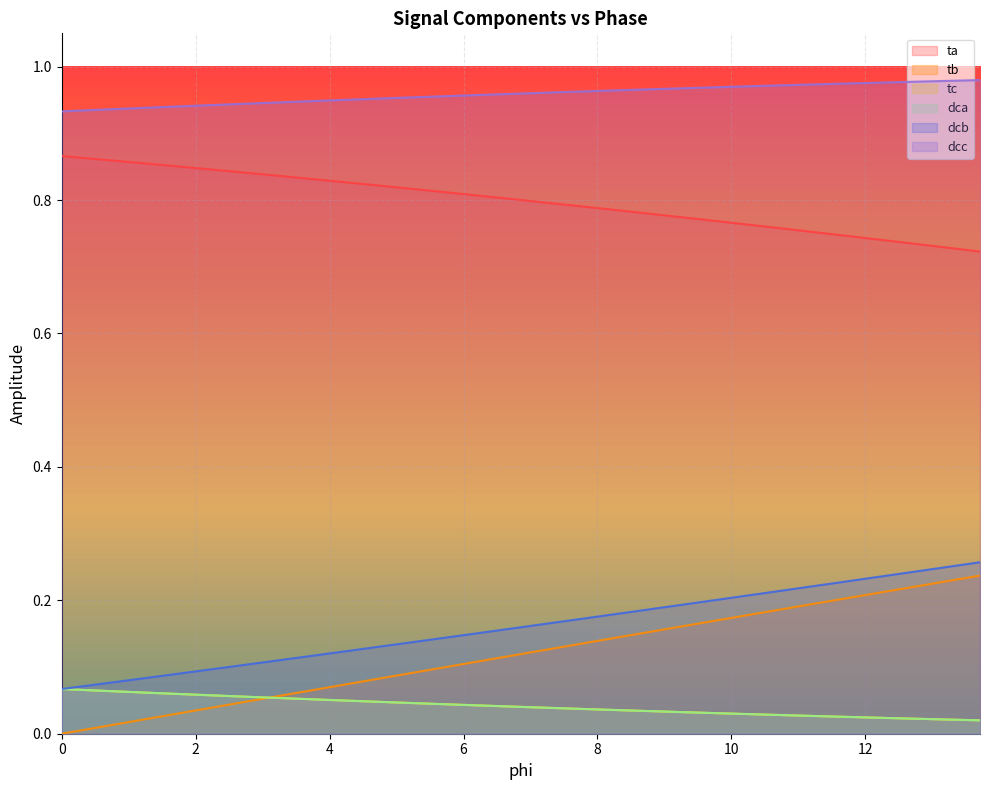

Which series has the largest total across all categories?

dcc